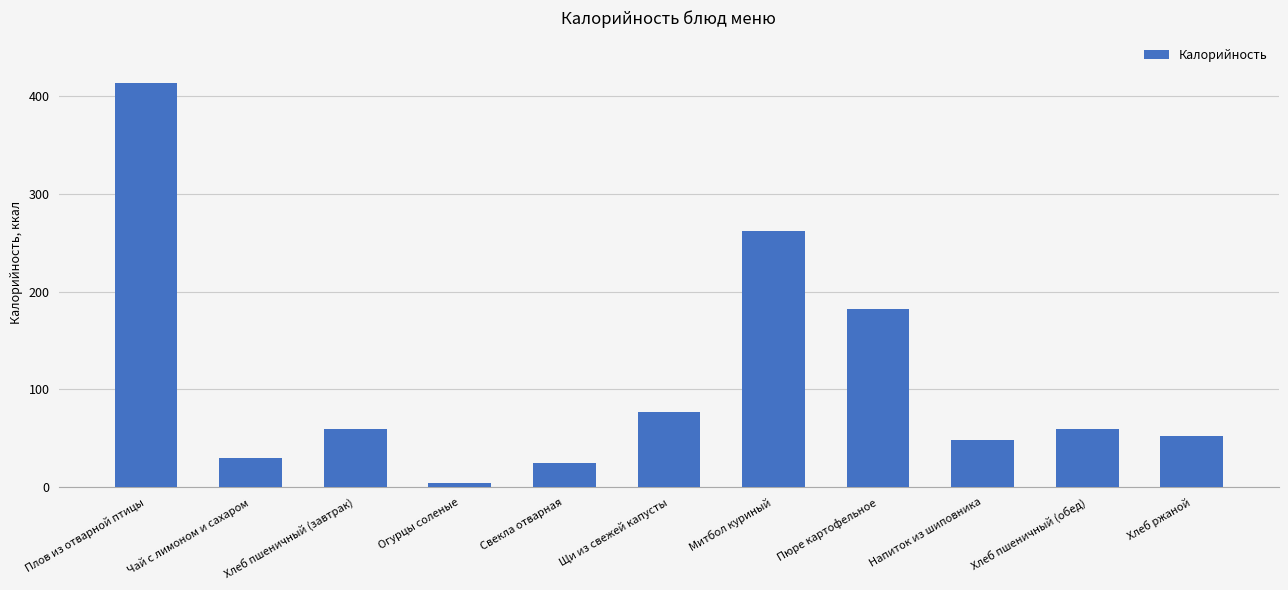

True or false: the data shows 59.7 at Хлеб пшеничный (завтрак).

True